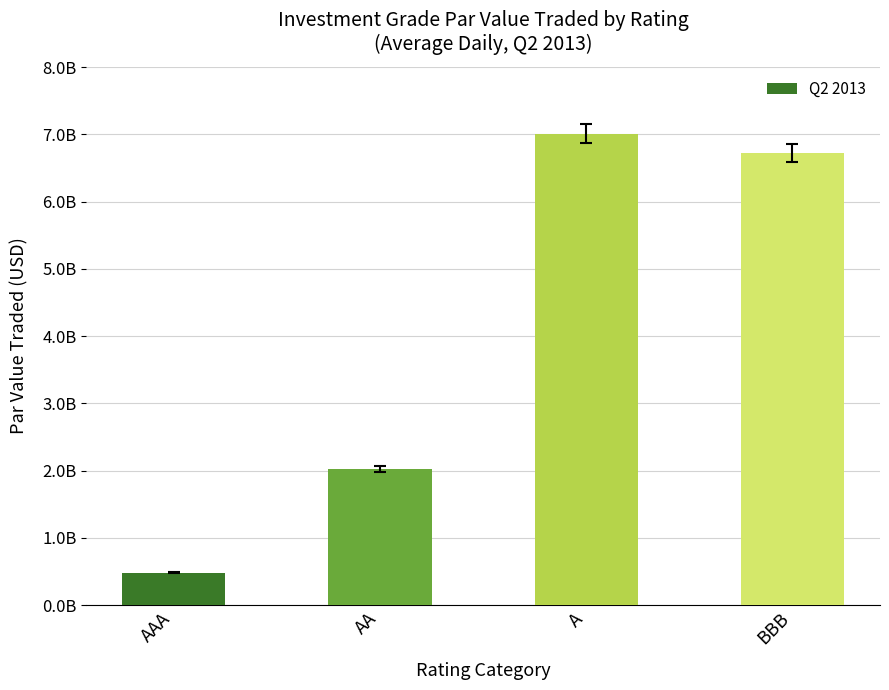

What is the change in value from AAA to BBB?

+6240581559.9